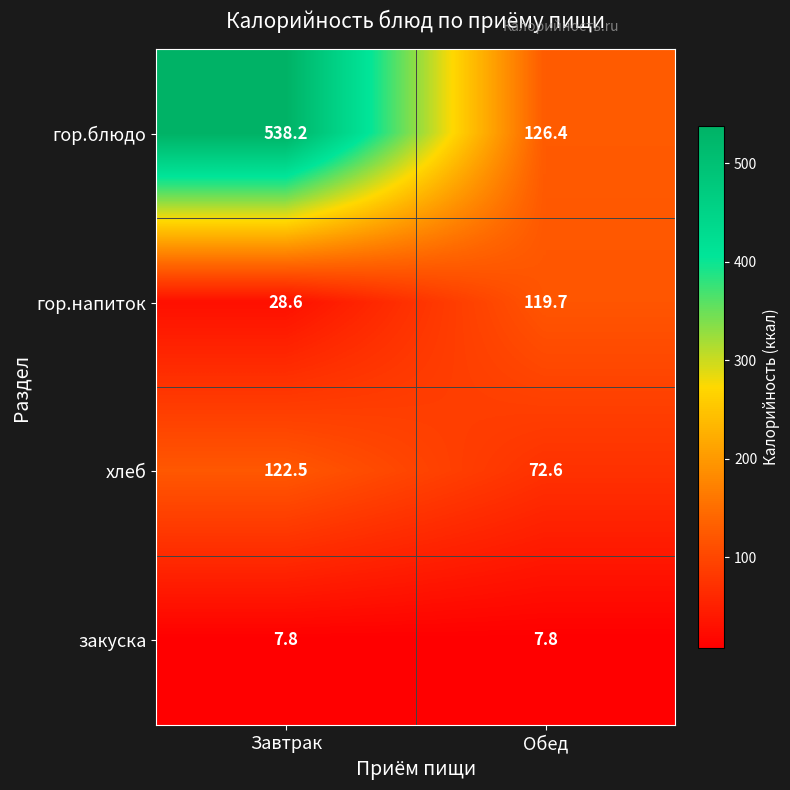

At how many categories does at least one series exceed 260?

1